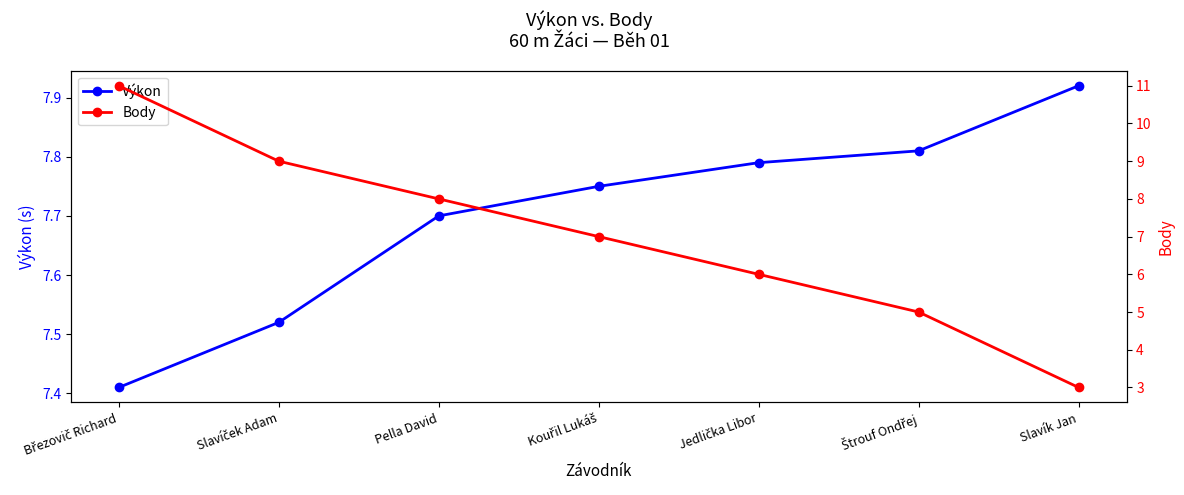

Which label corresponds to the smallest value in the chart?

Slavík Jan